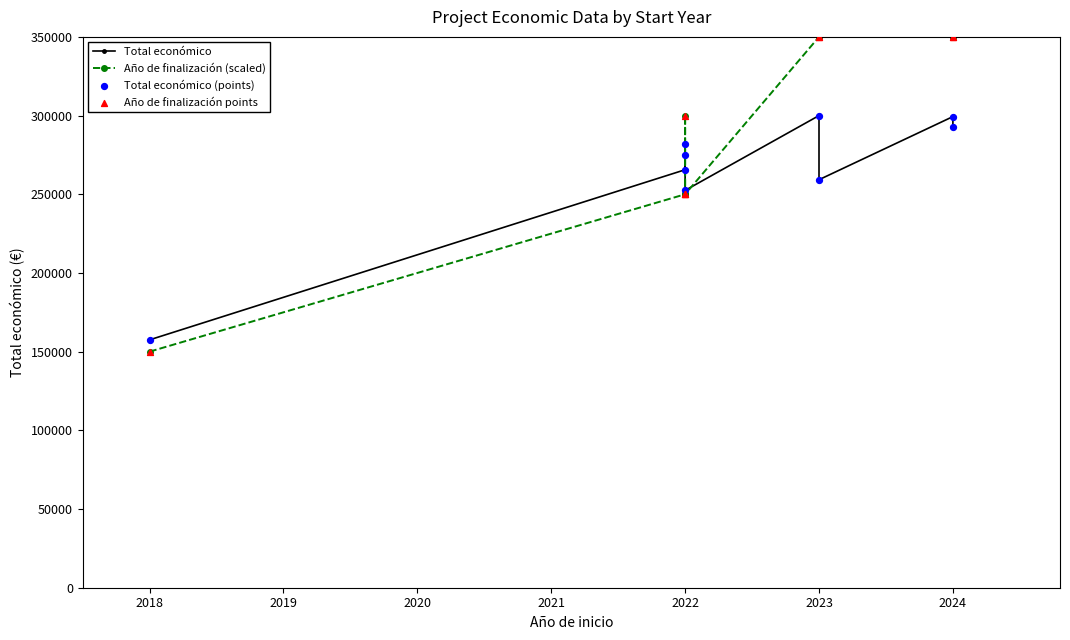

Which series has the largest Y range (max minus min)?

Año de finalización (scaled)